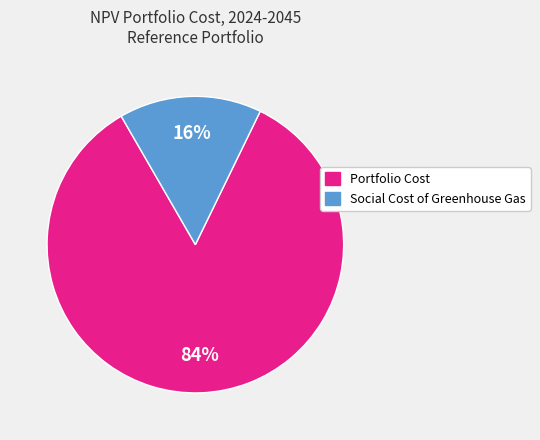

How many segments does this pie chart have?

2